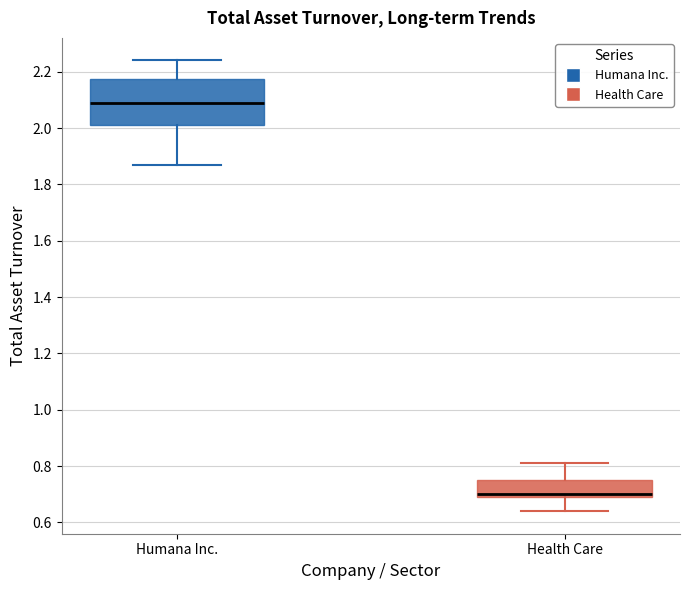

Reading left to right, transcribe this box plot: for each box, give where its median line is, the range the box spans, and where its two whiskers end, as read against the y-axis. The values are not printed on the chart, so give them approximately, as read against the axis.

Humana Inc.: median 2.10, box 2.02 to 2.18, whiskers 1.88 to 2.24
Health Care: median 0.70 (just above the box's lower edge), box 0.70 to 0.76, whiskers 0.64 to 0.82